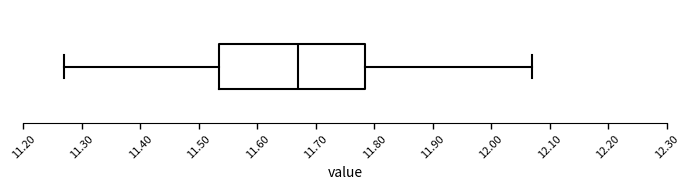

Where does the median line of the box sit on the x-axis? The values are not printed on the chart, so give them approximately, as read against the axis.

11.67